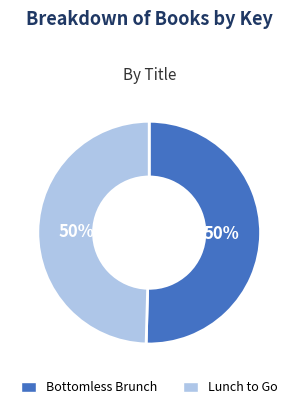

Combined, do Bottomless Brunch and Lunch to Go account for over 50%?

Yes